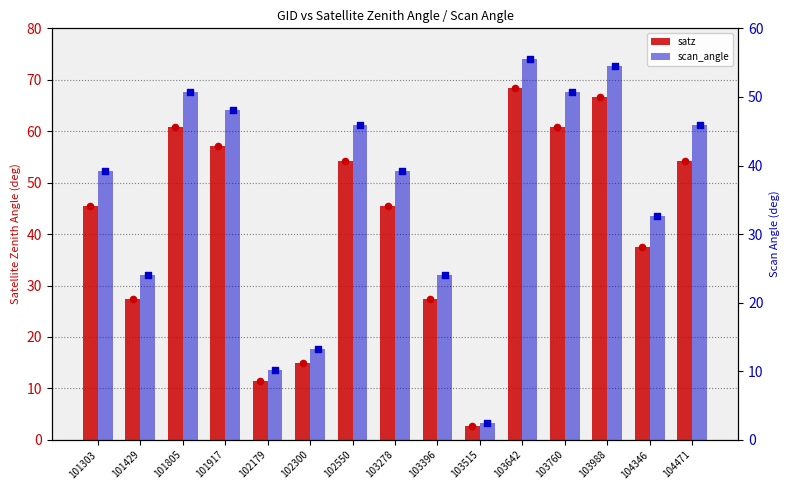

What are all the series names shown in the legend?

satz, scan_angle